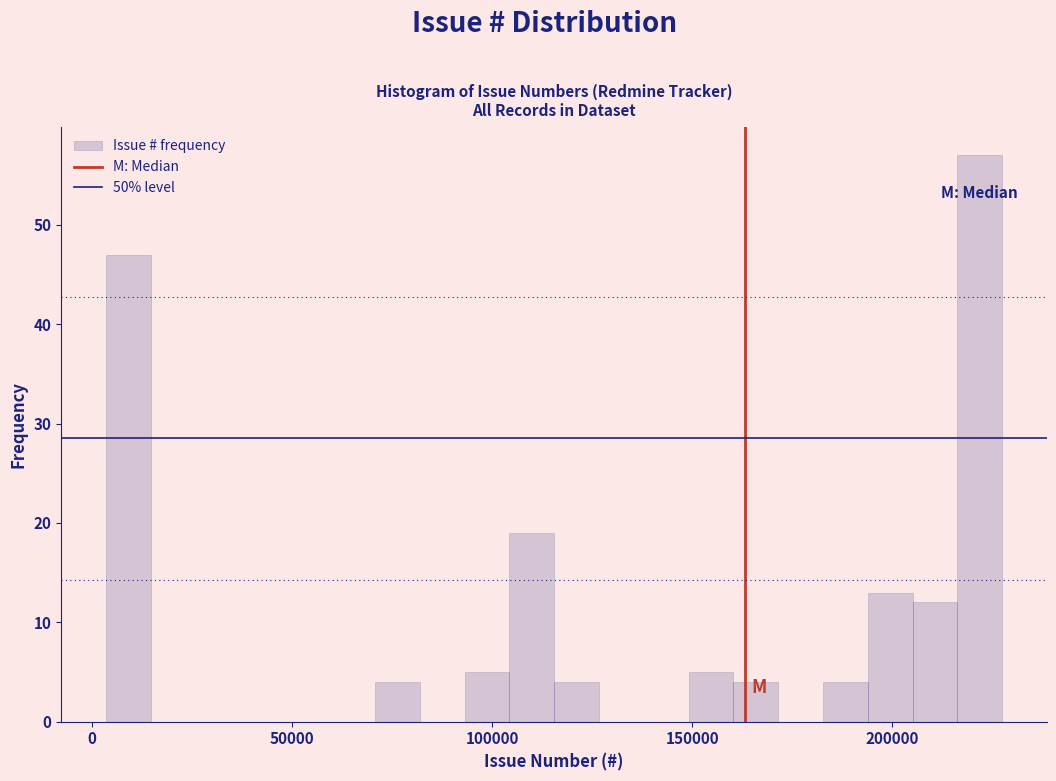

Read against the x-axis, roughly where is the centre of the tallest bar?

220000